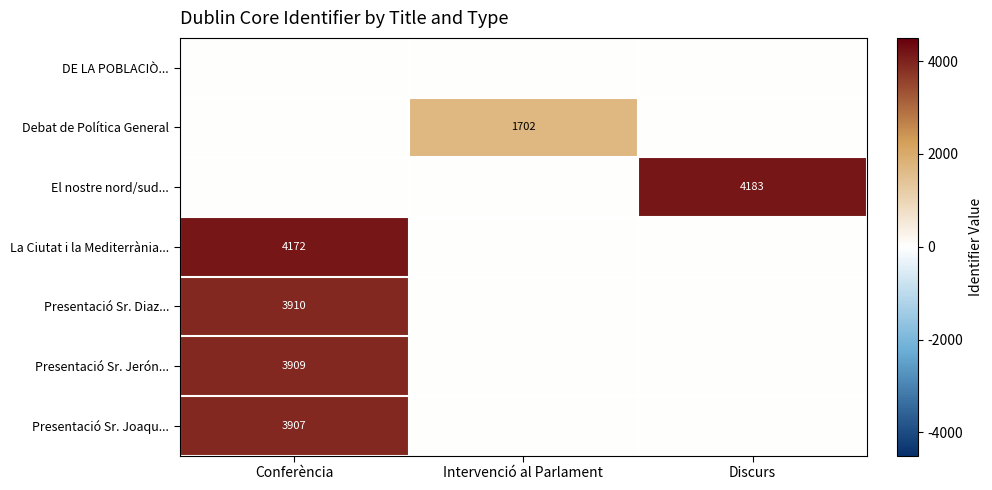

True or false: Presentació Sr. Joaqu... has a value of 3907 at Conferència.

True